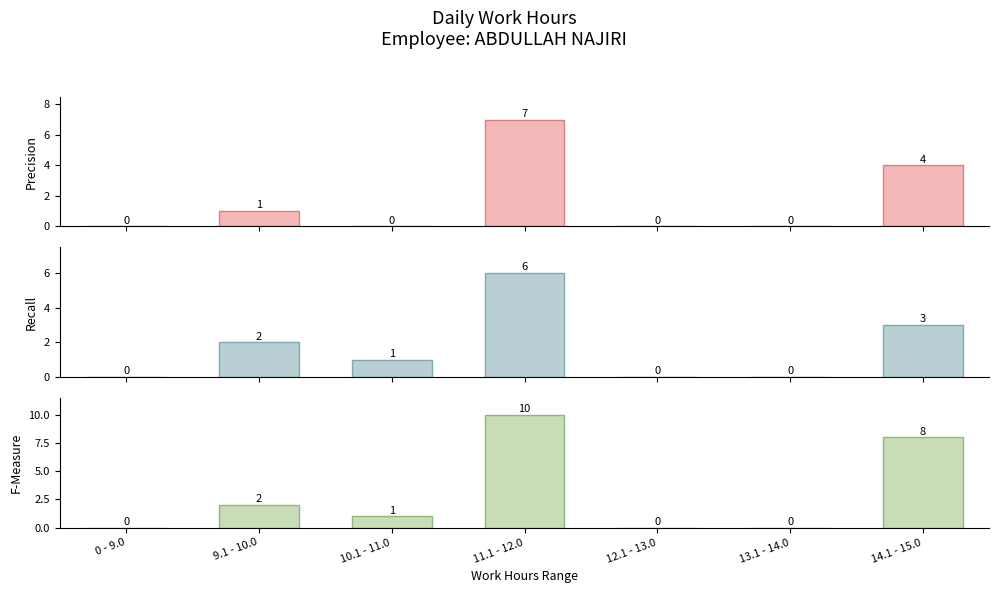

Between 0 - 9.0 and 12.1 - 13.0, which series saw the biggest shift?

Precision